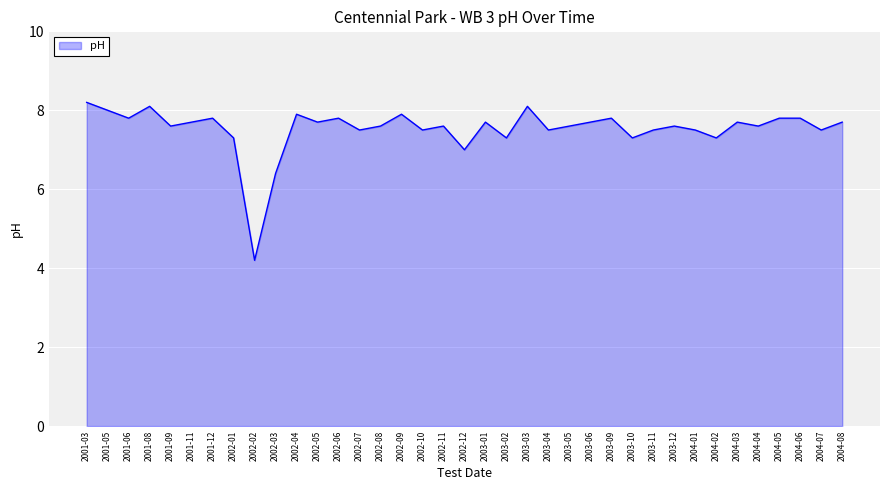

True or false: the data has more than 0 interior local peaks.

True